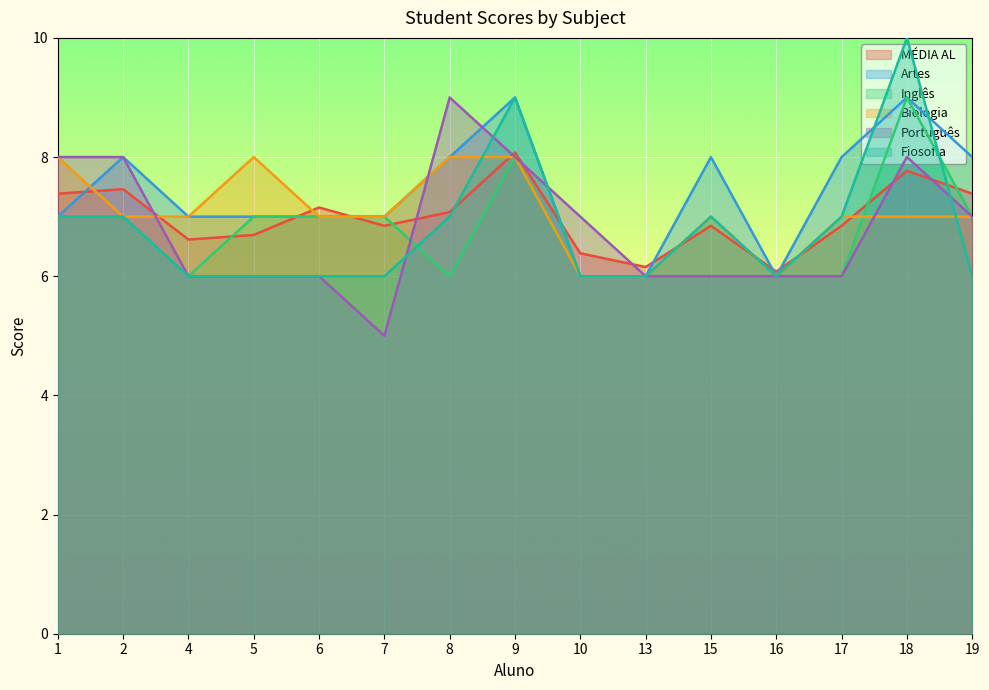

Which series ends up on top after the final intersection of Fiosofia and Português?

Português